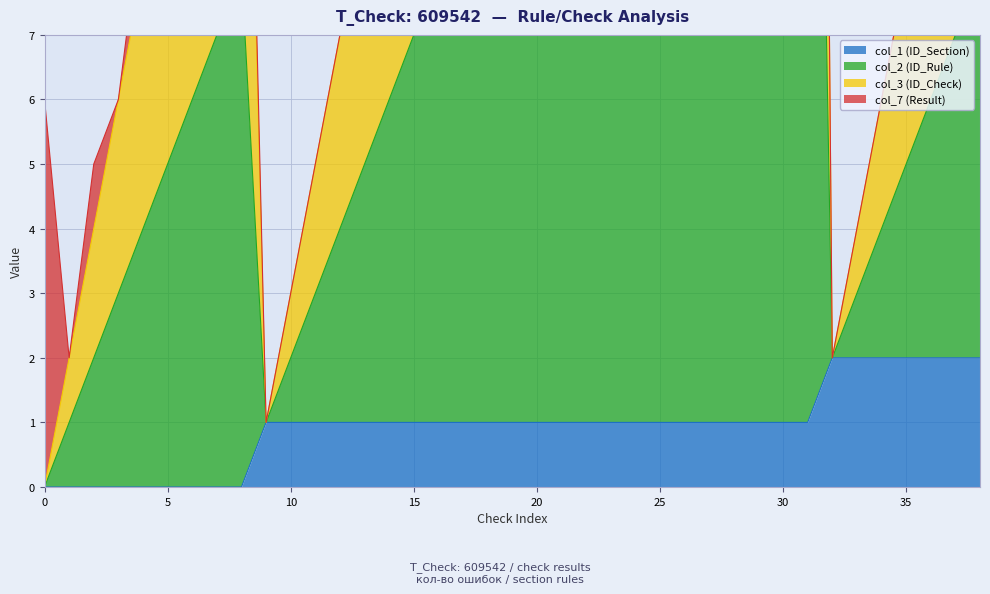

Reading right to left, extract all data points from this chart.

col_1 (ID_Section): 38=2	37=2	36=2	35=2	34=2	33=2	32=2	31=1	30=1	29=1	28=1	27=1	26=1	25=1	24=1	23=1	22=1	21=1	20=1	19=1	18=1	17=1	16=1	15=1	14=1	13=1	12=1	11=1	10=1	9=1	8=0	7=0	6=0	5=0	4=0	3=0	2=0	1=0	0=0
col_2 (ID_Rule): 38=14	37=12	36=10	35=8	34=6	33=4	32=2	31=45	30=43	29=41	28=39	27=37	26=35	25=33	24=31	23=29	22=27	21=25	20=23	19=21	18=19	17=17	16=15	15=13	14=11	13=9	12=7	11=5	10=3	9=1	8=16	7=14	6=12	5=10	4=8	3=6	2=4	1=2	0=0
col_3 (ID_Check): 38=14	37=12	36=10	35=8	34=6	33=4	32=2	31=45	30=43	29=41	28=39	27=37	26=35	25=33	24=31	23=29	22=27	21=25	20=23	19=21	18=19	17=17	16=15	15=13	14=11	13=9	12=7	11=5	10=3	9=1	8=17	7=15	6=13	5=11	4=9	3=6	2=5	1=2	0=6